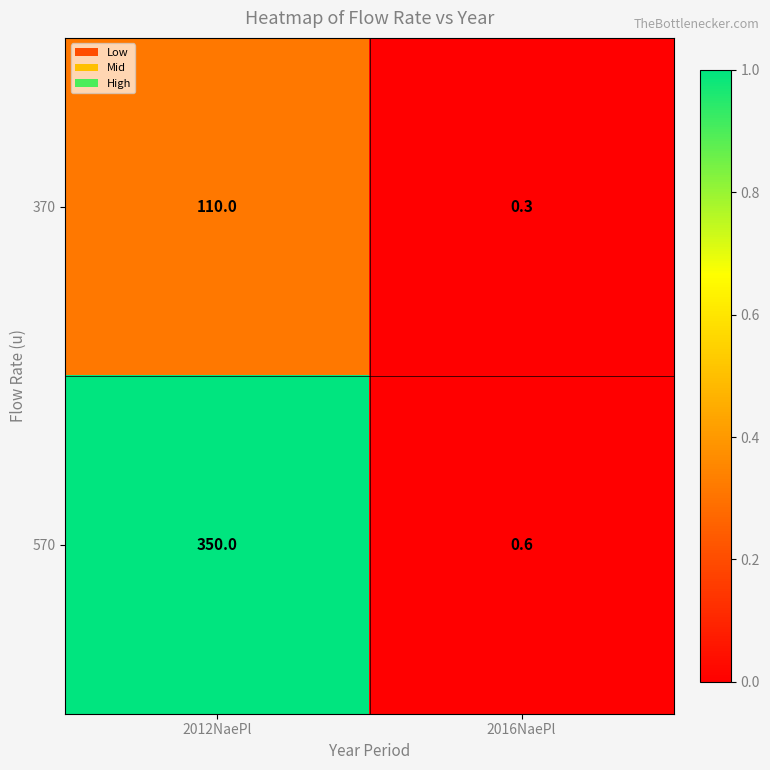

Which series has the widest spread of values?

570